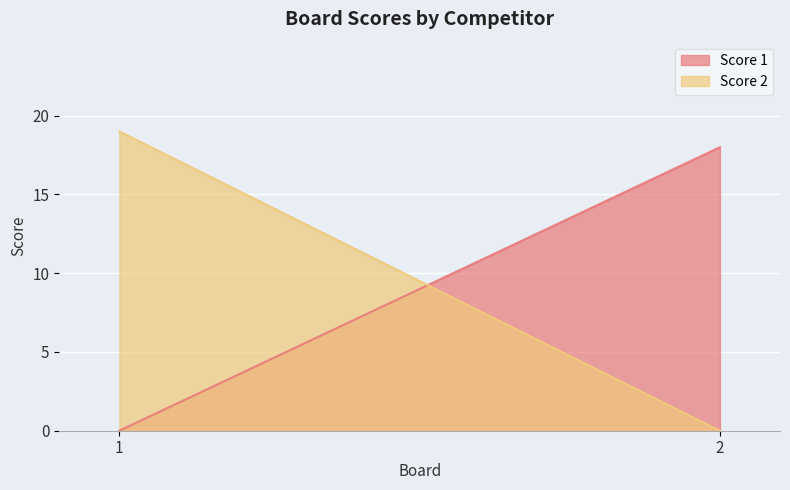

Where is Score 2 nearest to the value 9?

2